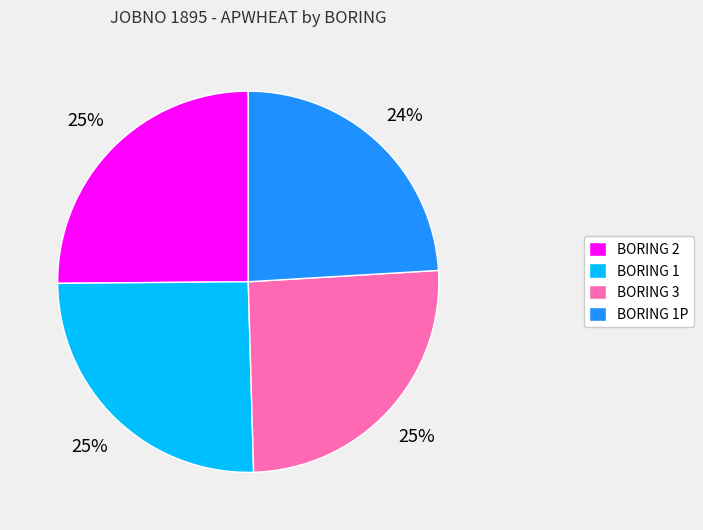

Approximately how many times larger is the value at BORING 1 compared to BORING 3?

1.0